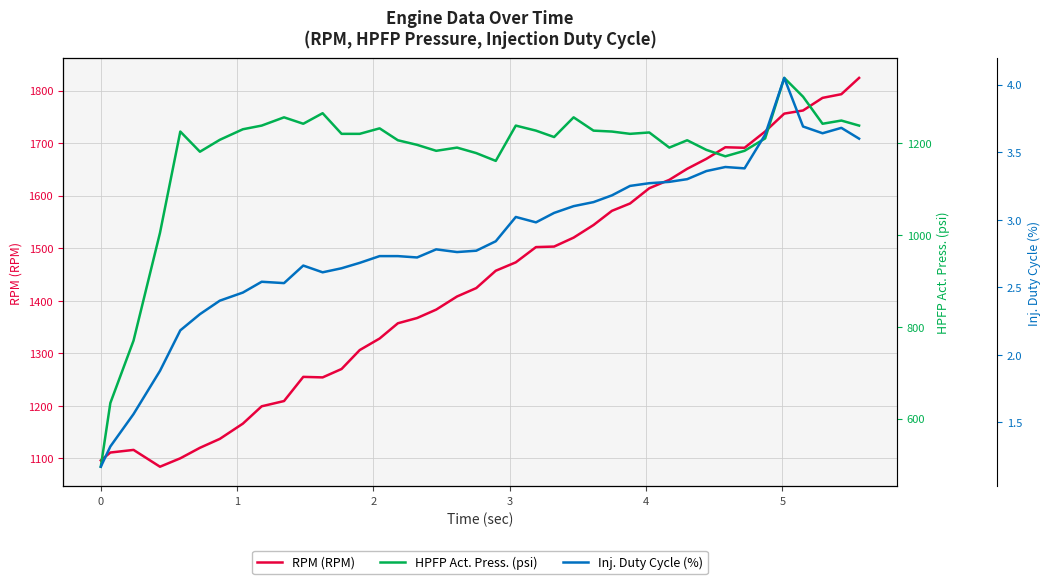

What is the minimum value for RPM (RPM)?

1084